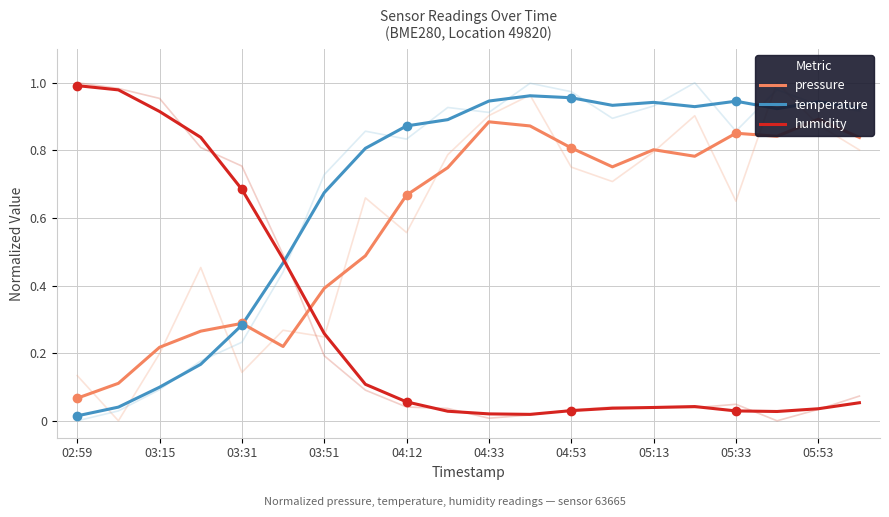

Is it true that humidity equals 1.0 at 03:31?

False